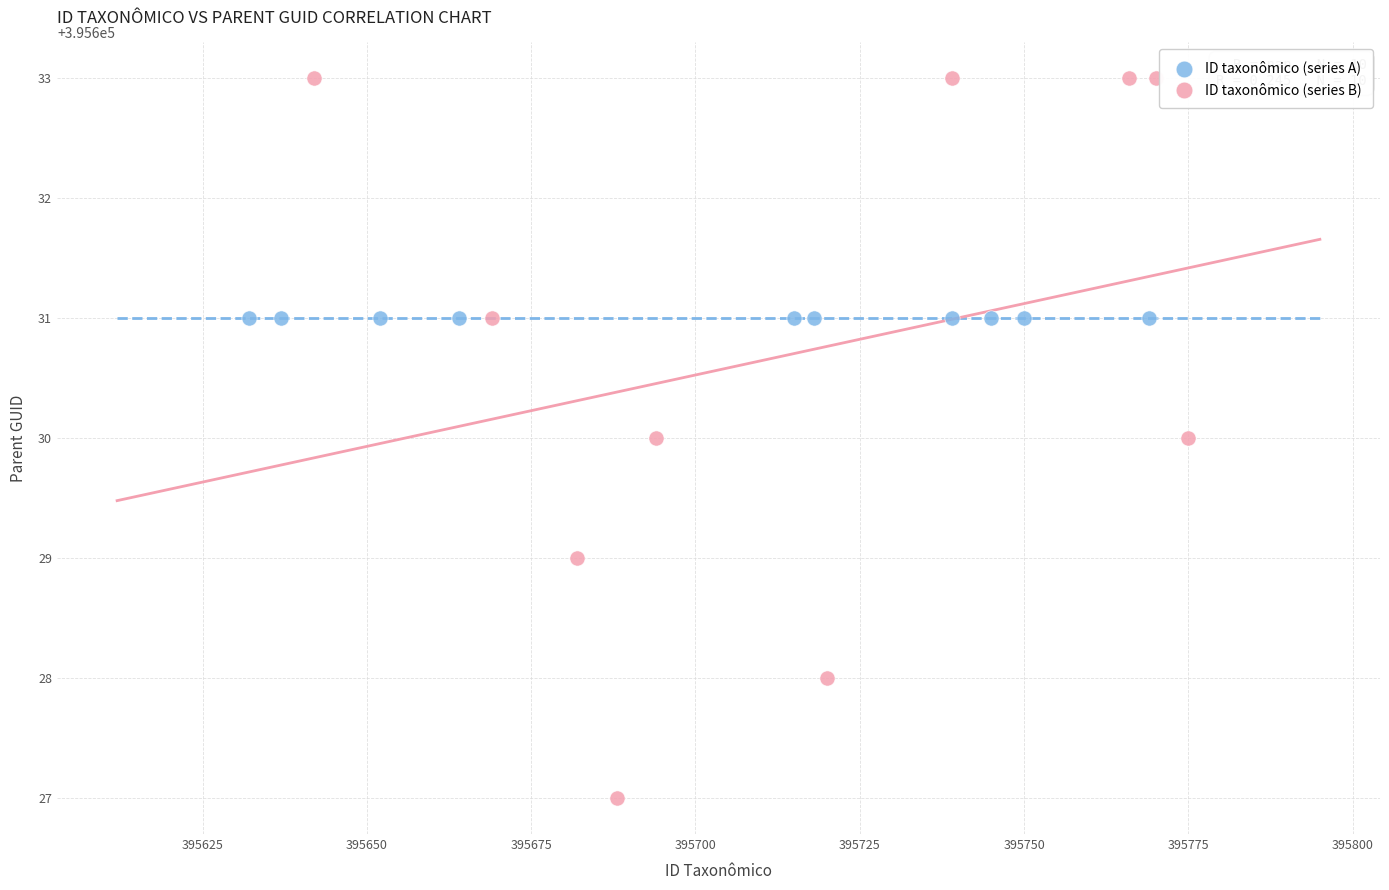

Which series reaches the maximum Y coordinate?

ID taxonômico (series B)